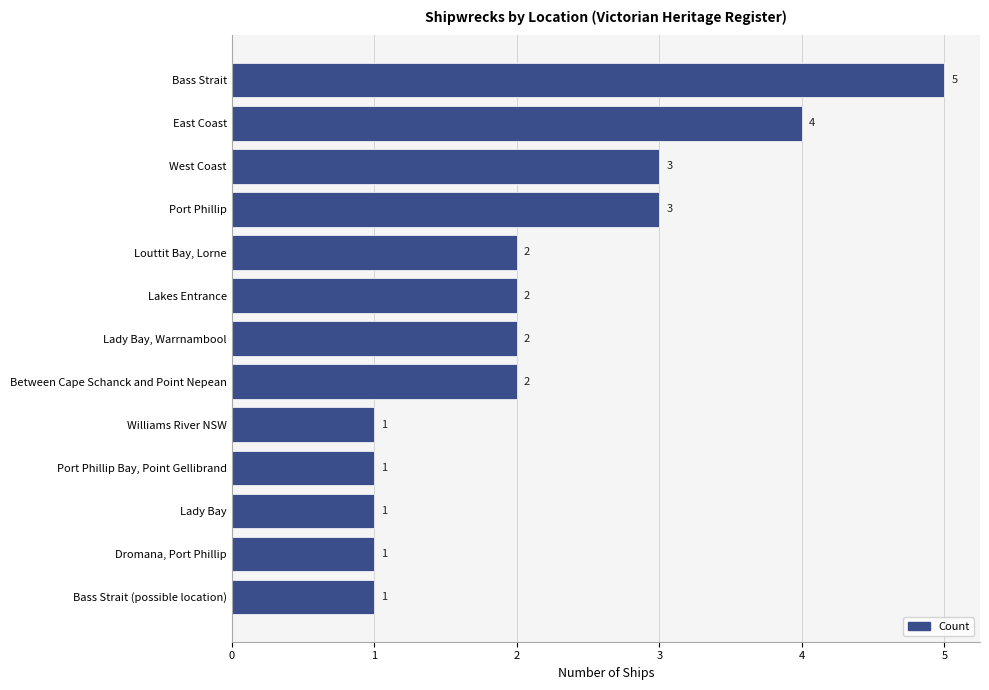

Read the value at Port Phillip.

3